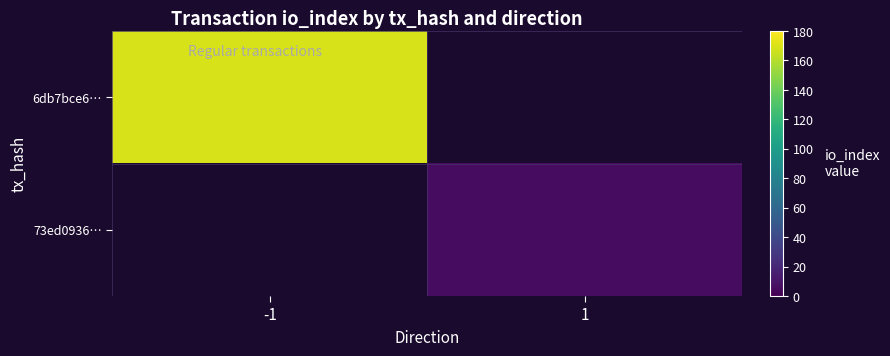

What is the greatest value displayed?

169.0